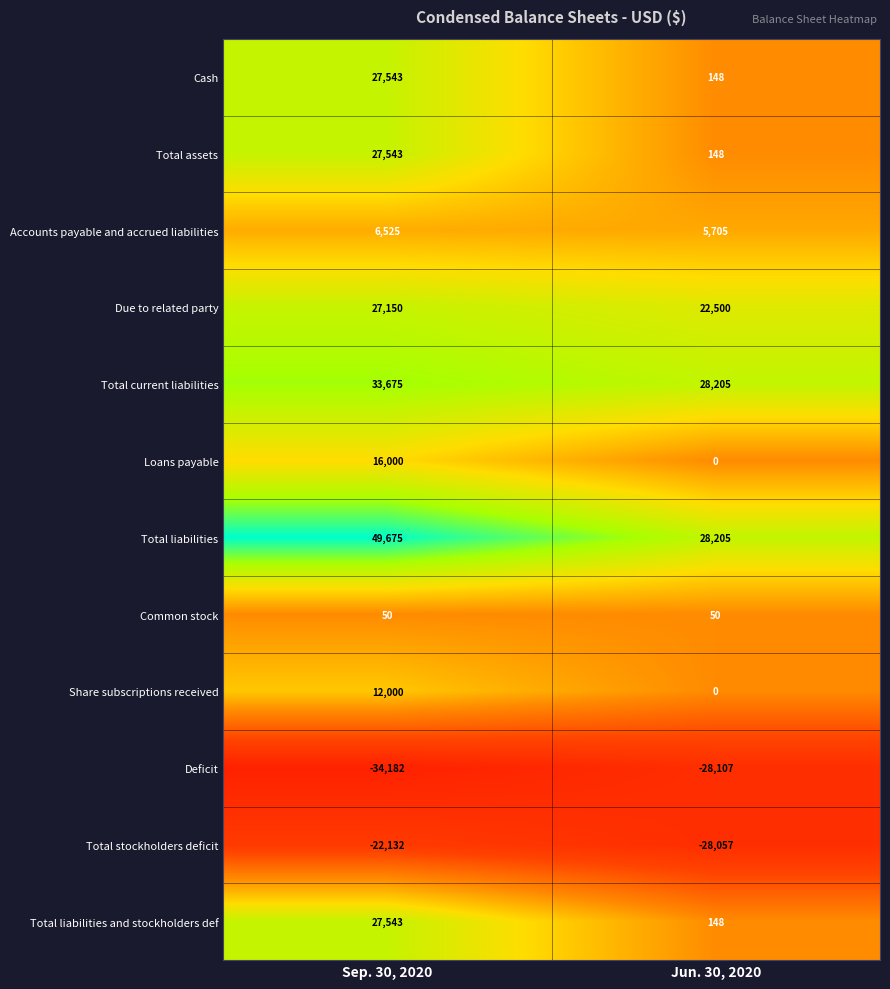

Reading left to right, what are all the values shown in this chart?

Cash: Sep. 30, 2020=27543	Jun. 30, 2020=148
Total assets: Sep. 30, 2020=27543	Jun. 30, 2020=148
Accounts payable and accrued liabilities: Sep. 30, 2020=6525	Jun. 30, 2020=5705
Due to related party: Sep. 30, 2020=27150	Jun. 30, 2020=22500
Total current liabilities: Sep. 30, 2020=33675	Jun. 30, 2020=28205
Loans payable: Sep. 30, 2020=16000	Jun. 30, 2020=0
Total liabilities: Sep. 30, 2020=49675	Jun. 30, 2020=28205
Common stock: Sep. 30, 2020=50	Jun. 30, 2020=50
Share subscriptions received: Sep. 30, 2020=12000	Jun. 30, 2020=0
Deficit: Sep. 30, 2020=-34182	Jun. 30, 2020=-28107
Total stockholders deficit: Sep. 30, 2020=-22132	Jun. 30, 2020=-28057
Total liabilities and stockholders def: Sep. 30, 2020=27543	Jun. 30, 2020=148